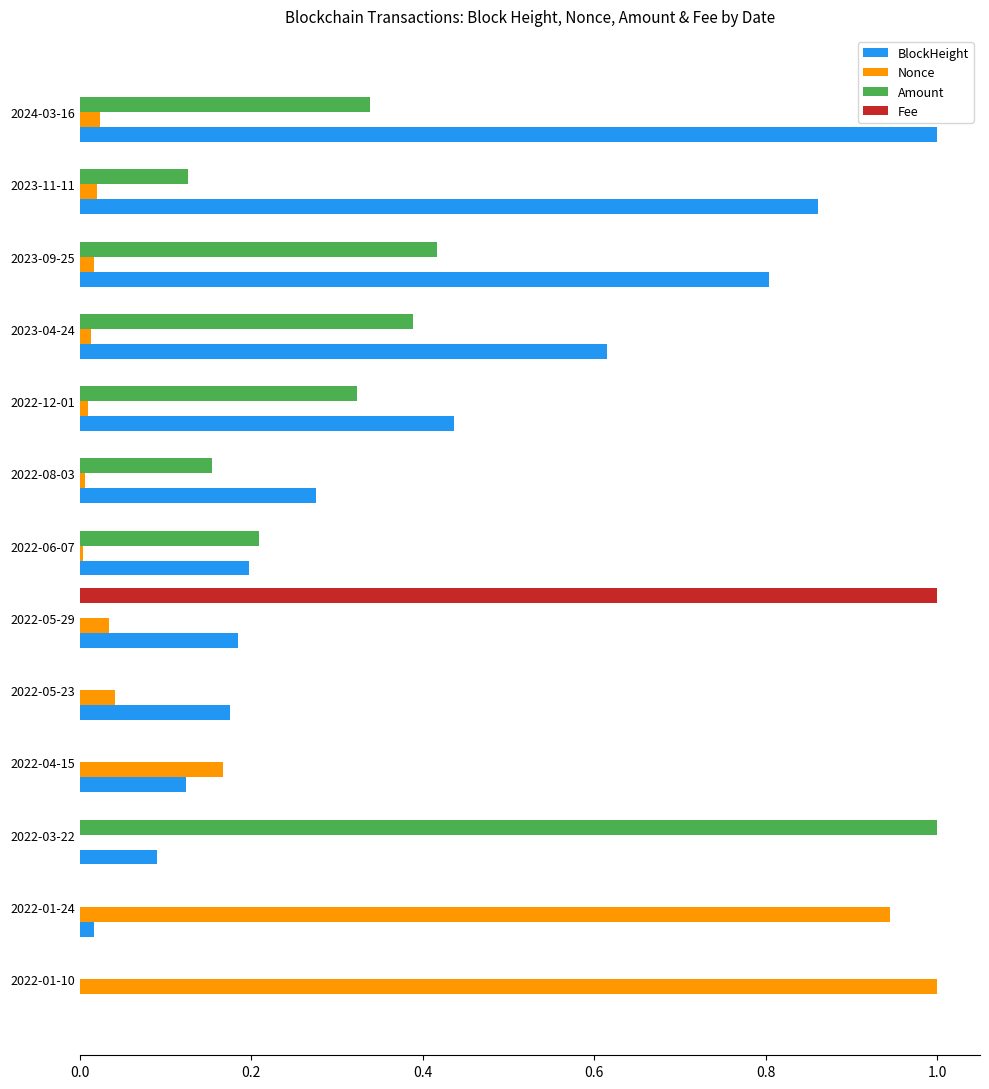

Which series changed the most between 2022-01-10 and 2023-04-24?

Nonce